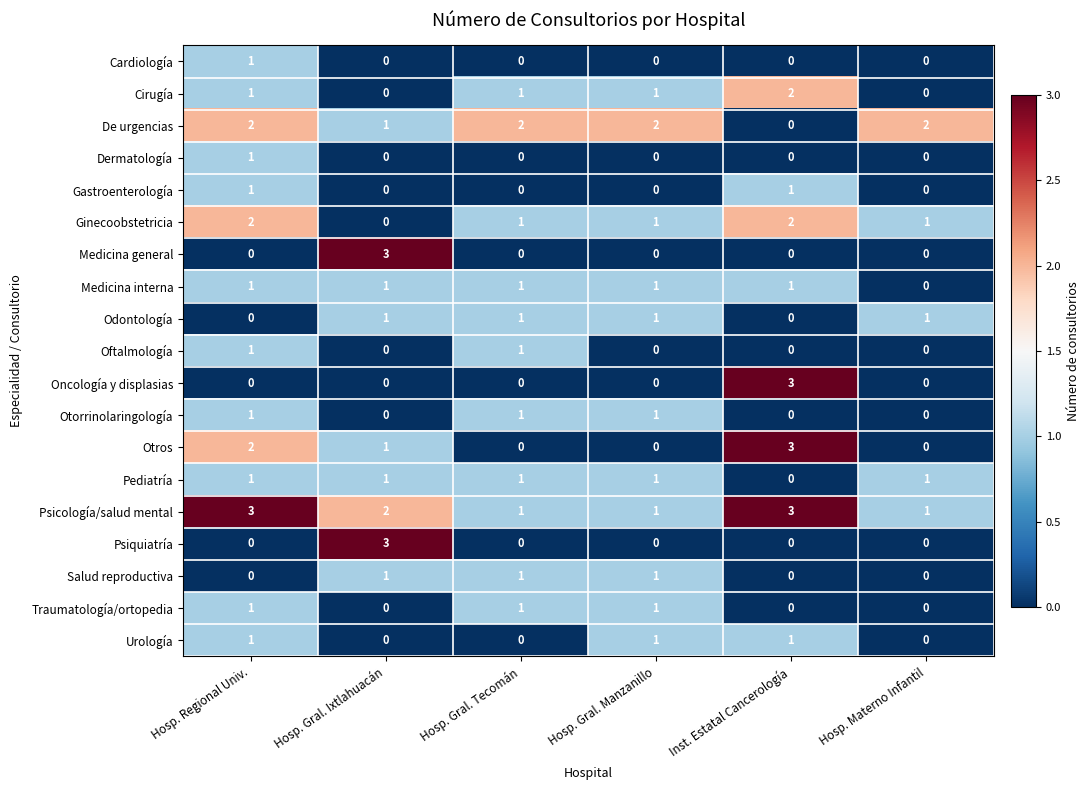

What is the sum of all Odontología values?

4